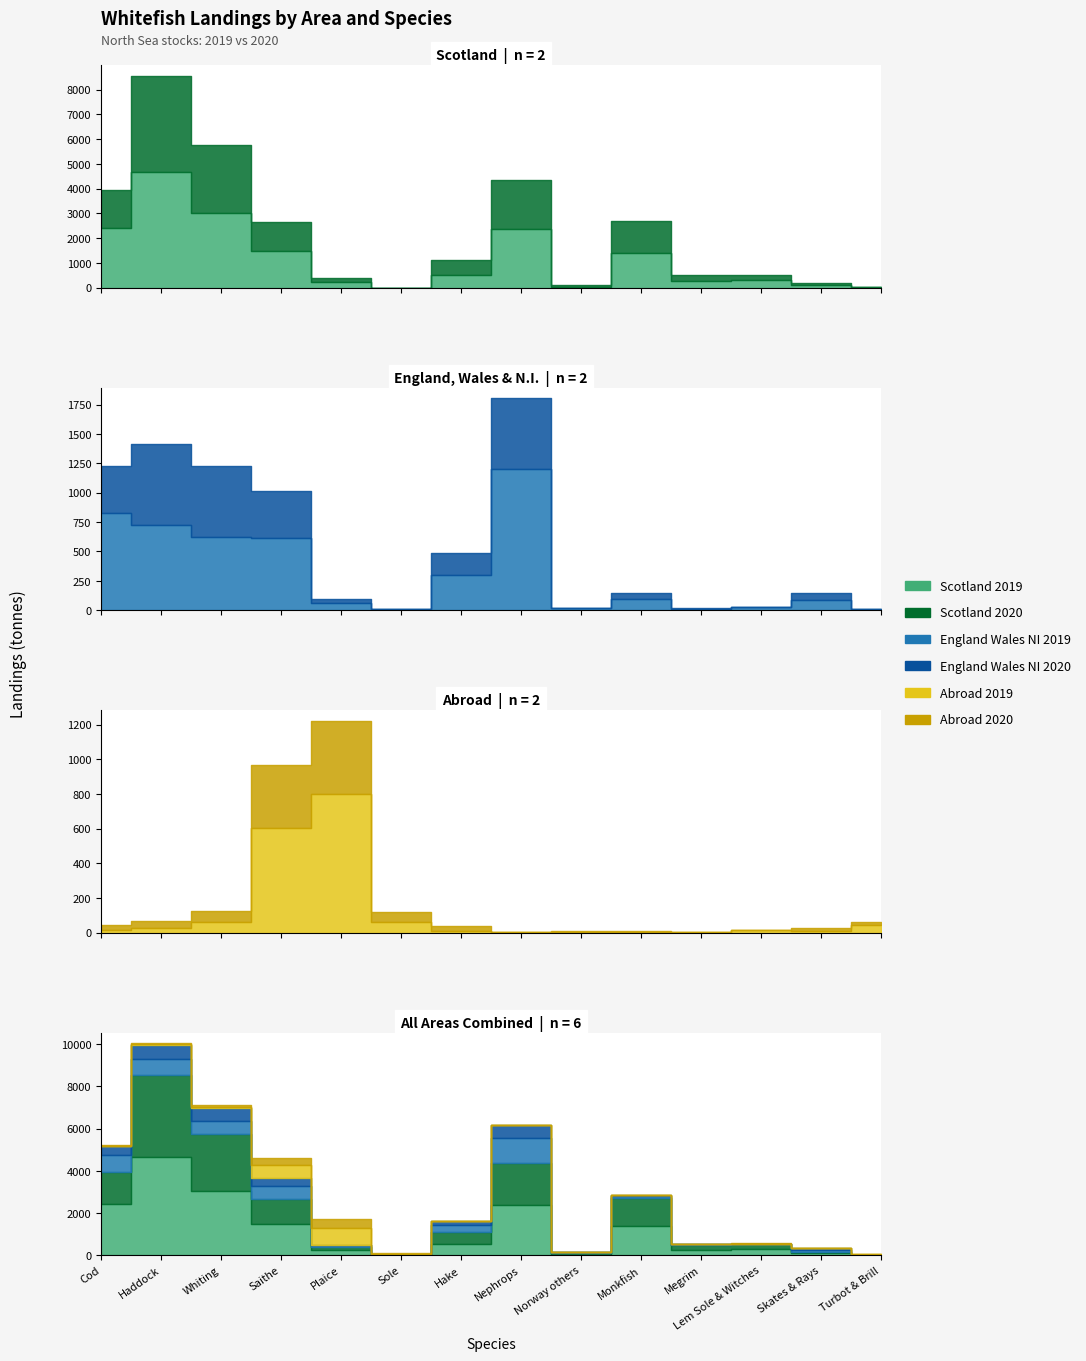

Rank the series at Norway others from highest to lowest value.

Scotland 2020, Scotland 2019, England Wales NI 2019, Abroad 2020, Abroad 2019, England Wales NI 2020